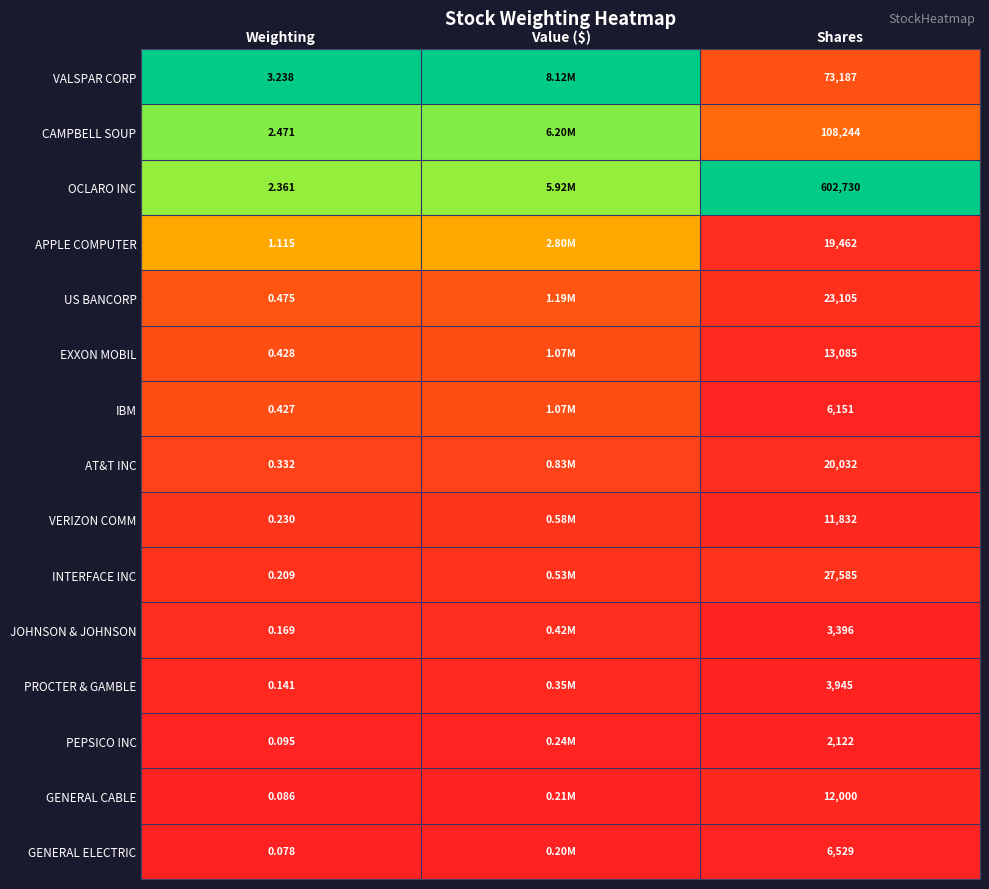

Is the value of PROCTER & GAMBLE at Weighting greater than the value of APPLE COMPUTER at Weighting?

No